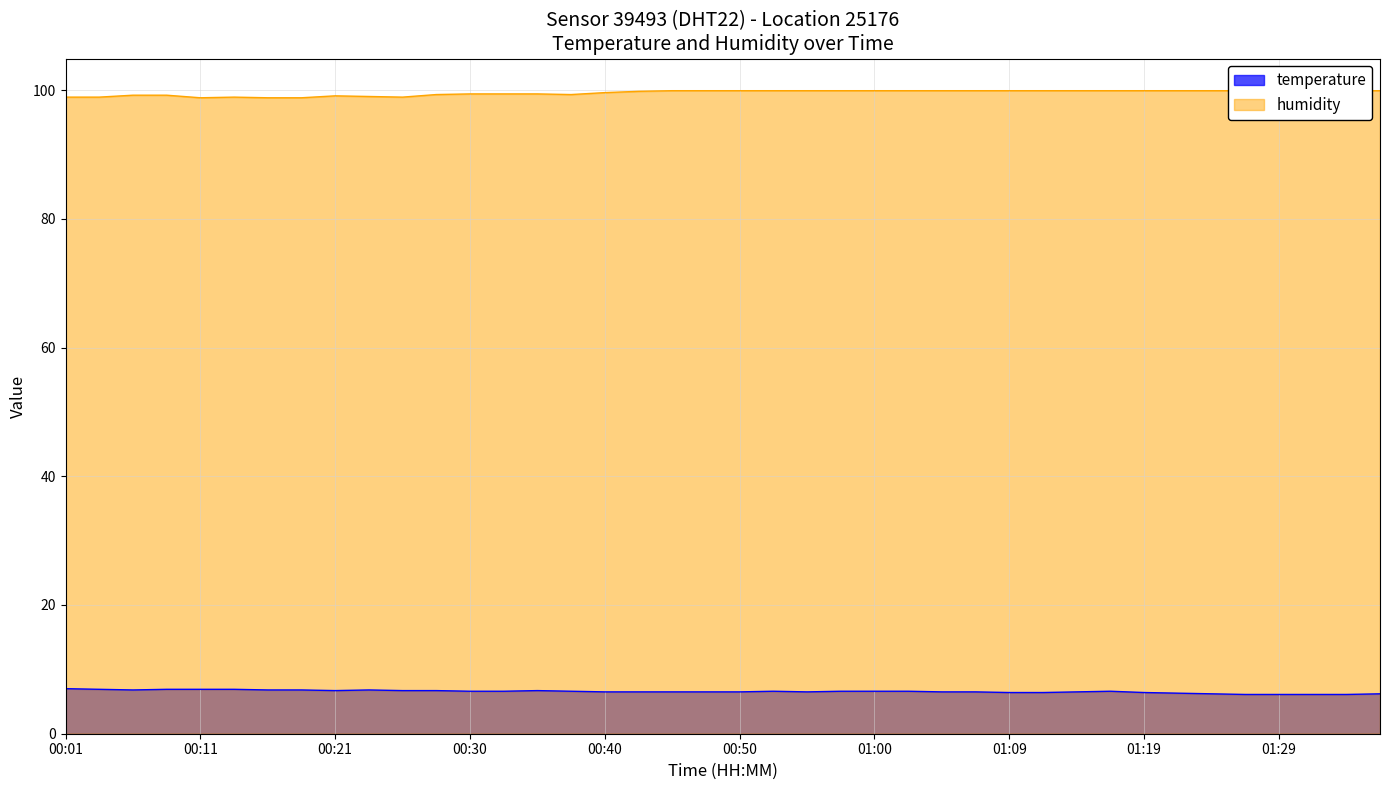

Which has a higher value, 01:02 or 01:14?

01:02